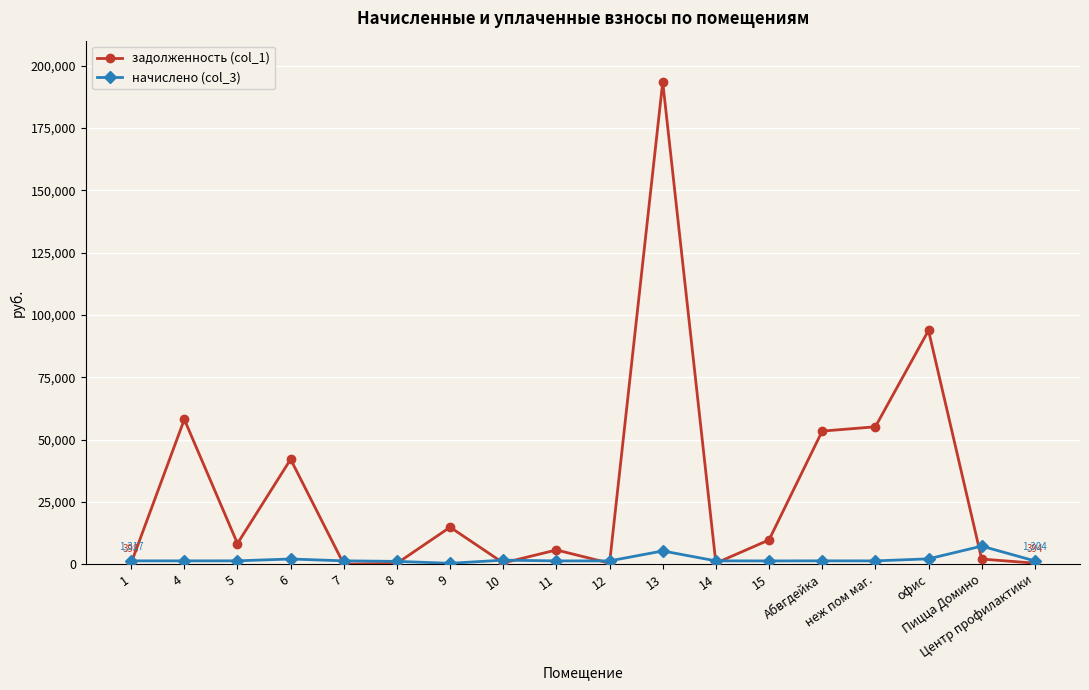

What is the difference between the maximum and minimum values in the задолженность (col_1) series?

193439.6